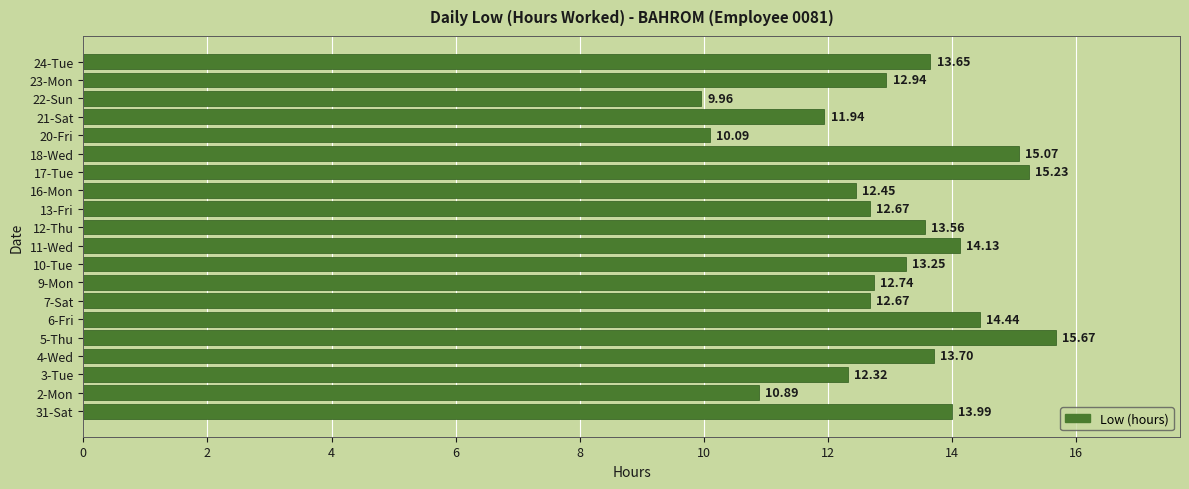

What is the change in value from 10-Tue to 22-Sun?

-3.3